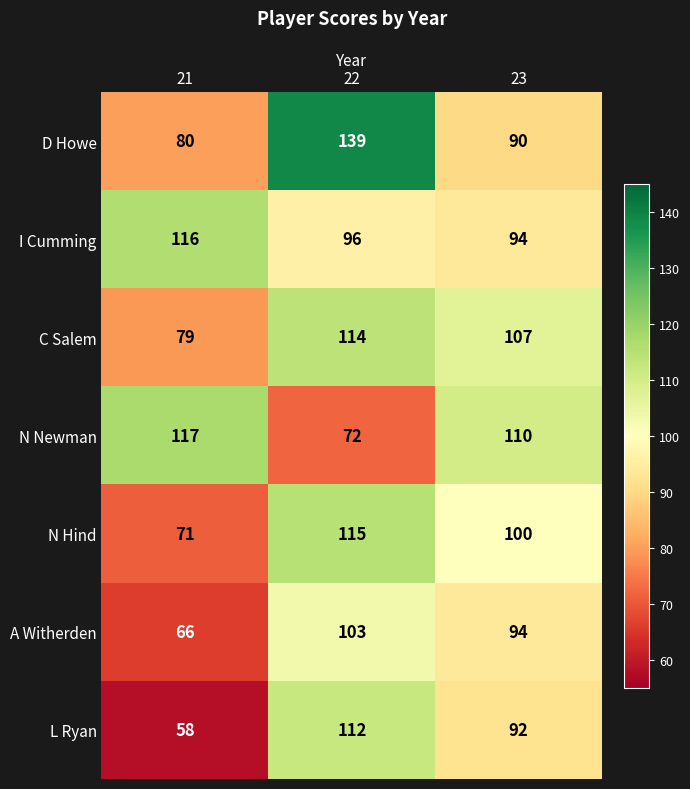

What is the sum of the L Ryan values at 21 and 22?

170